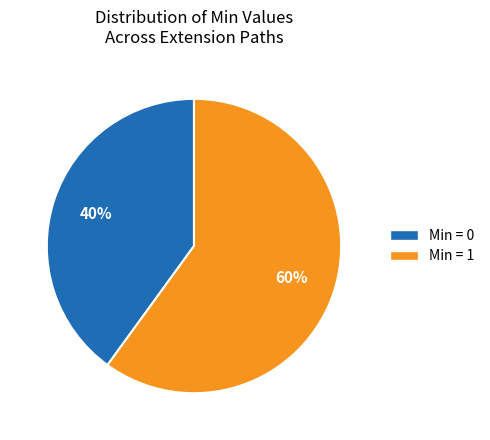

To the nearest percent, what is the average slice percentage?

50%